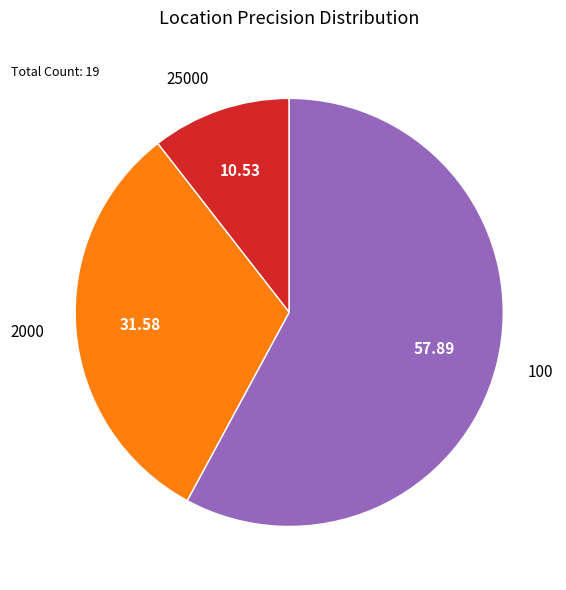

How many slices are in this pie chart?

3